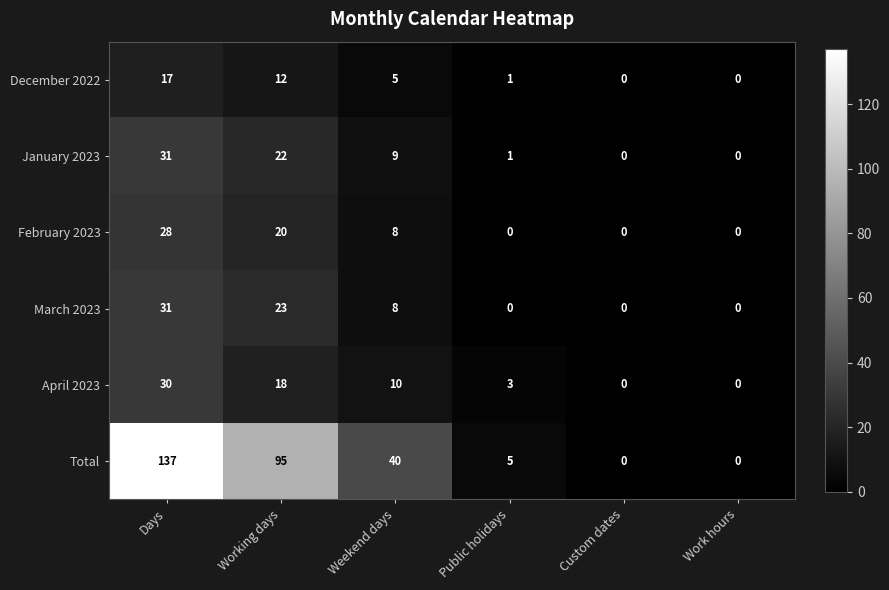

Which series has the widest spread of values?

Total